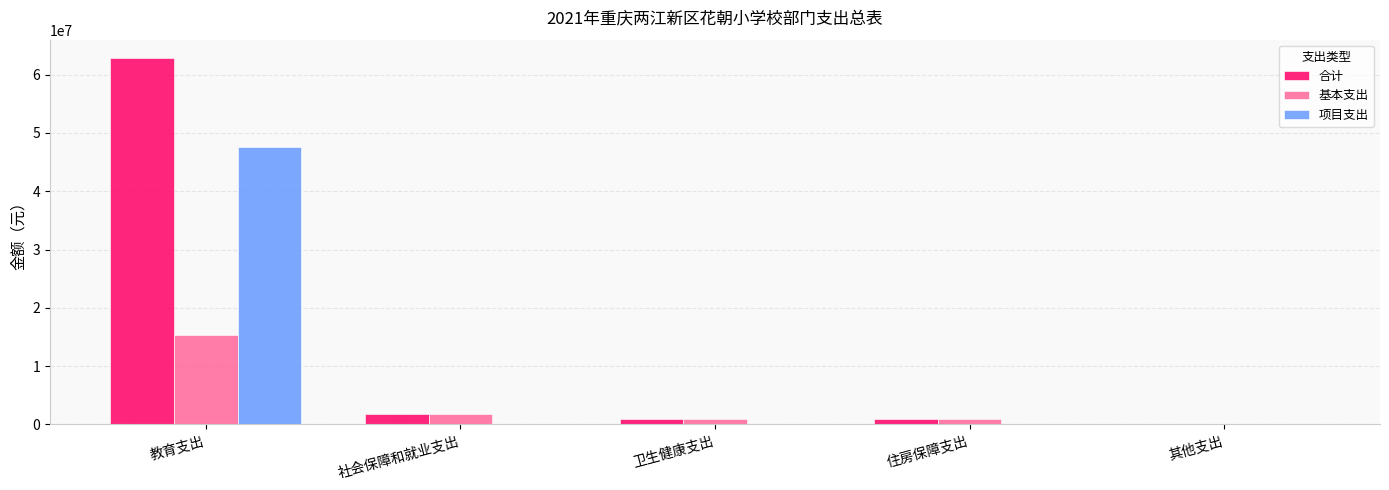

Where is 基本支出 nearest to the value 7641281?

社会保障和就业支出